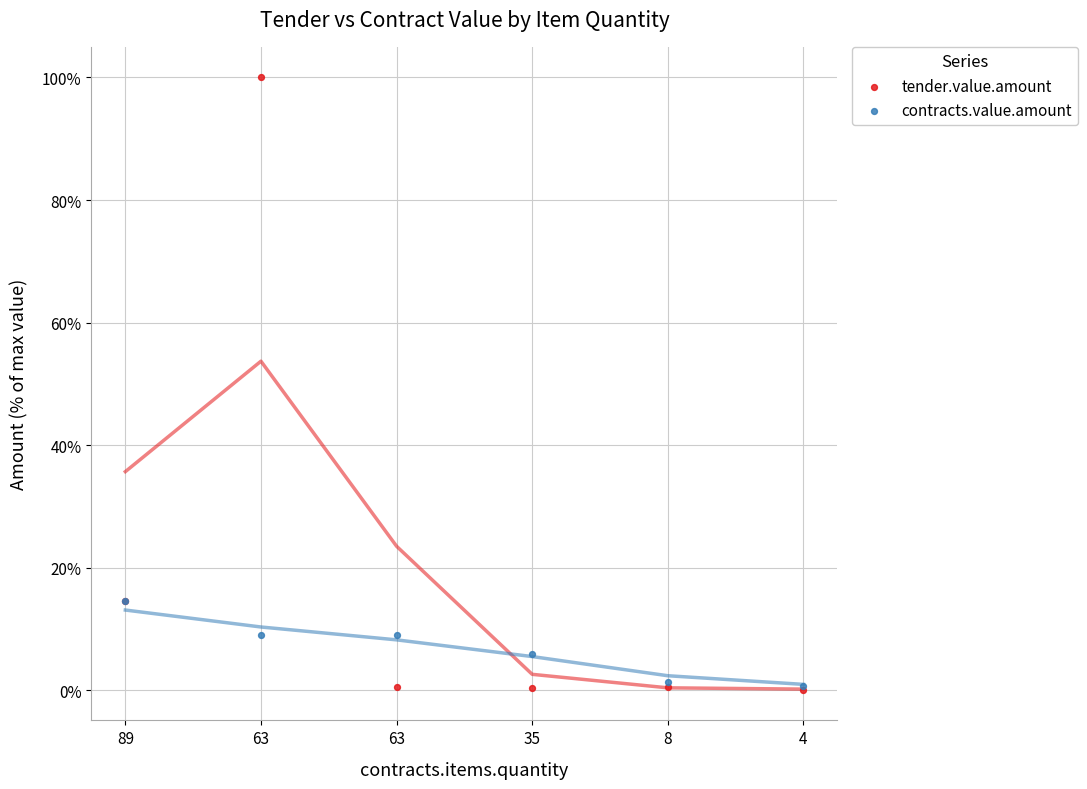

Which series reaches the maximum Y coordinate?

tender.value.amount